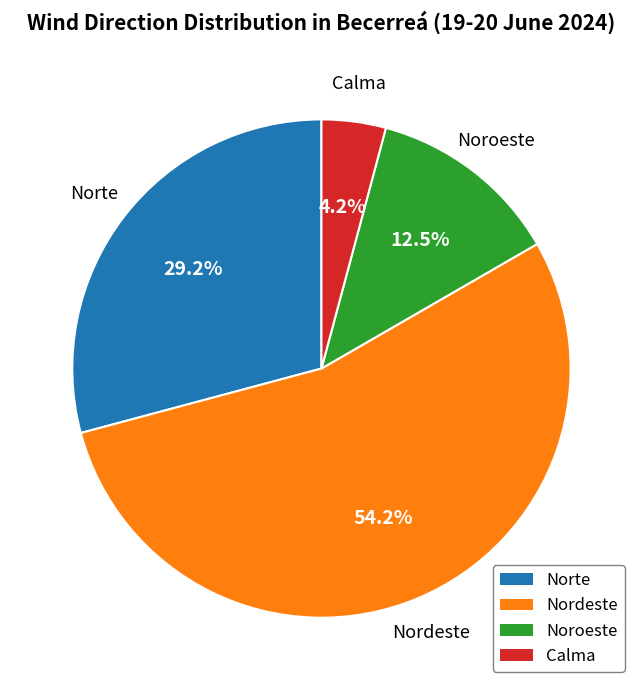

Approximately how many times larger is the value at Nordeste compared to Noroeste?

4.3